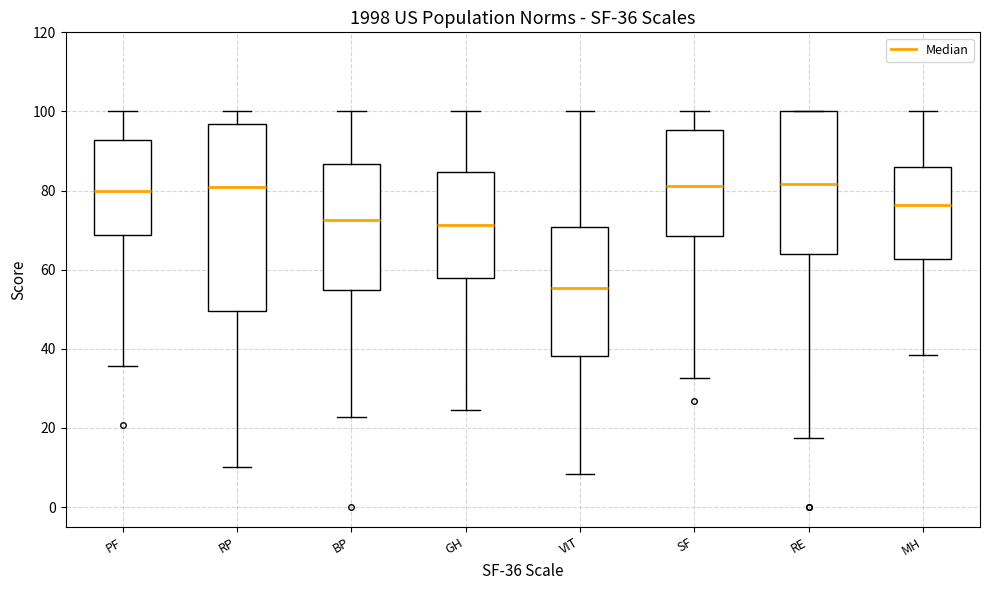

Which box's median line is the lowest?

VIT